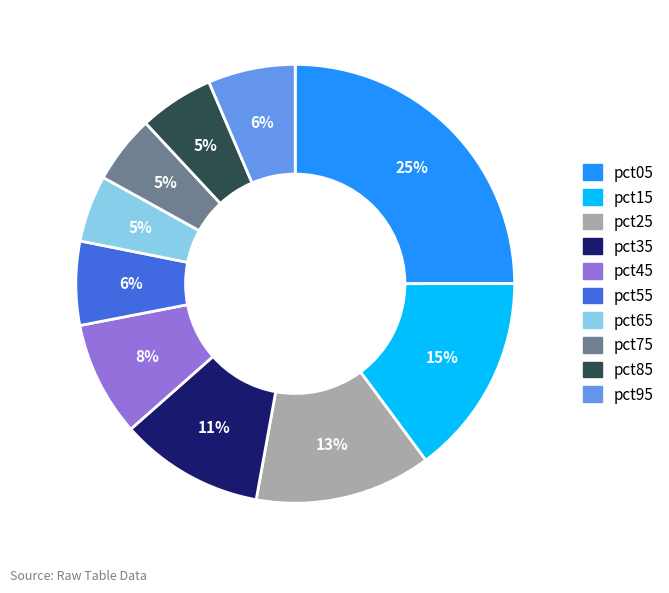

Between pct15 and pct35, which is larger?

pct15